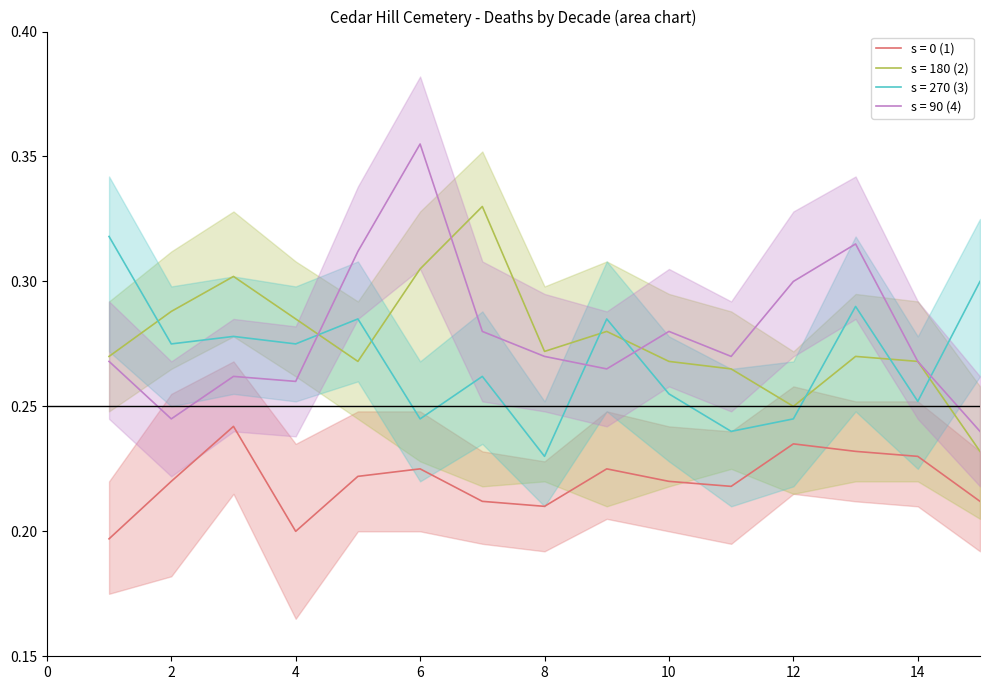

How many lines are shown in the chart?

4